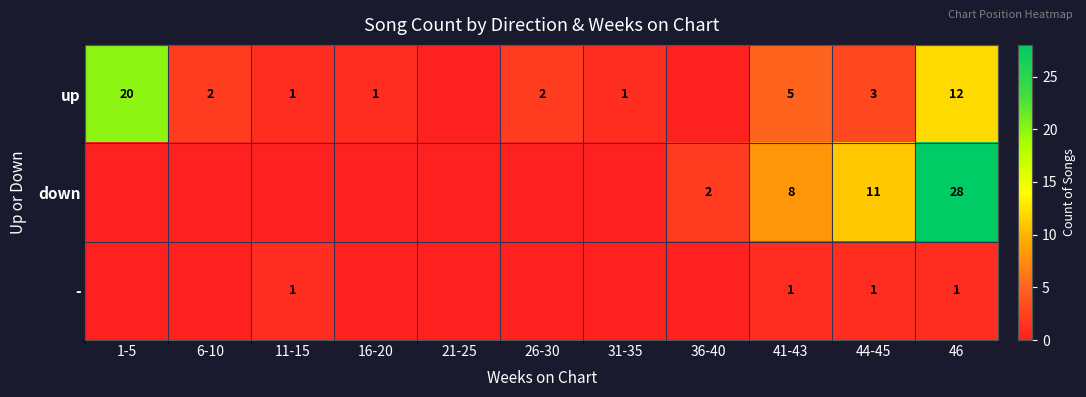

What is the difference between the up values at 11-15 and 1-5?

19